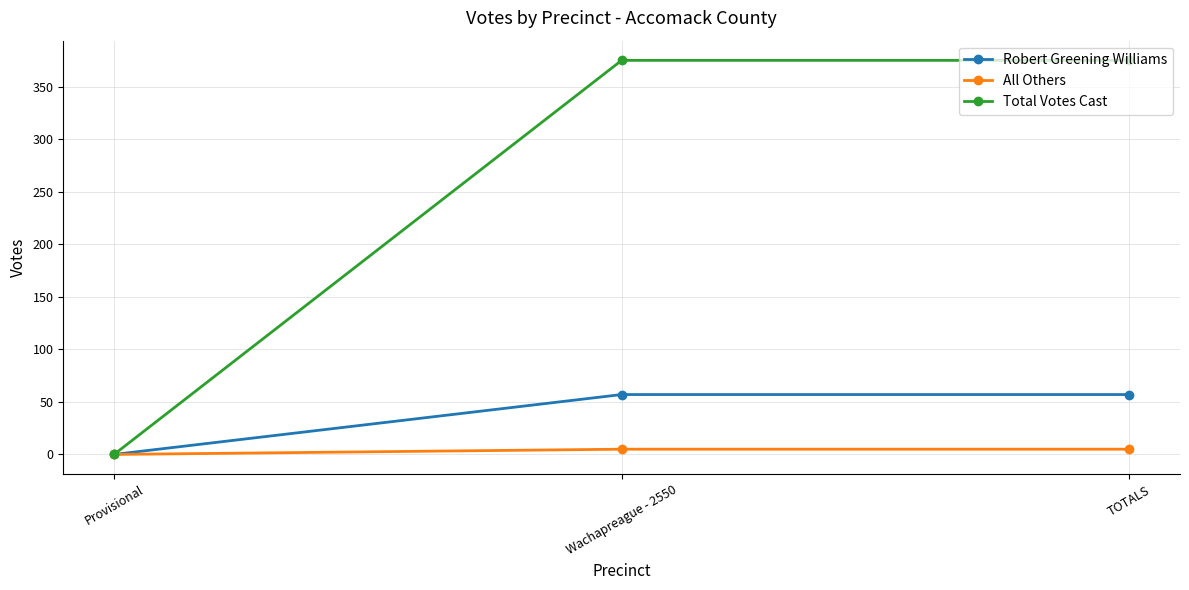

What are all the series names shown in the legend?

Robert Greening Williams, All Others, Total Votes Cast